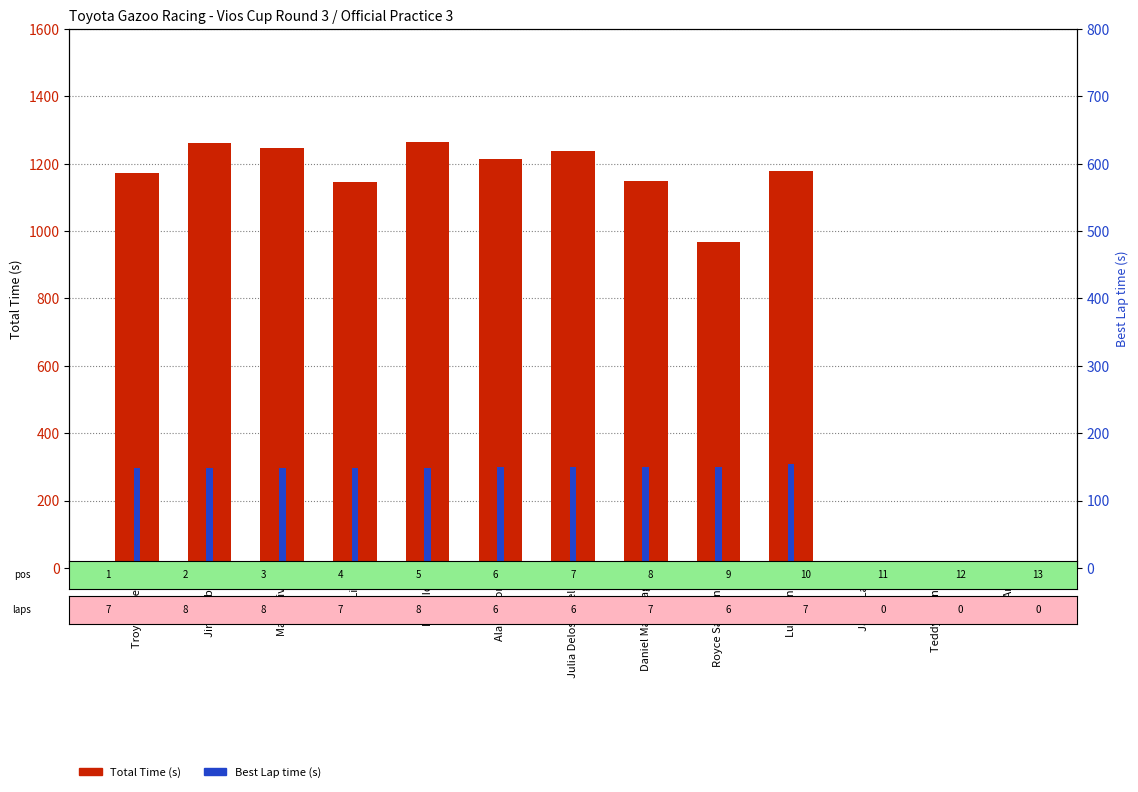

At which label is Total Time (s) closest to 631?

Royce Sarmiento